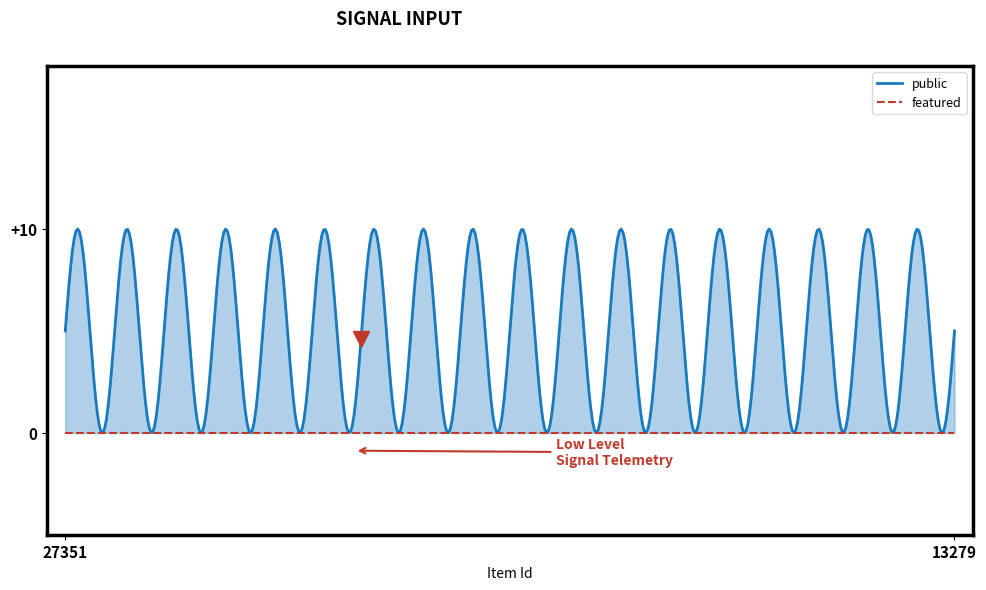

Which series has the largest range (max minus min)?

public